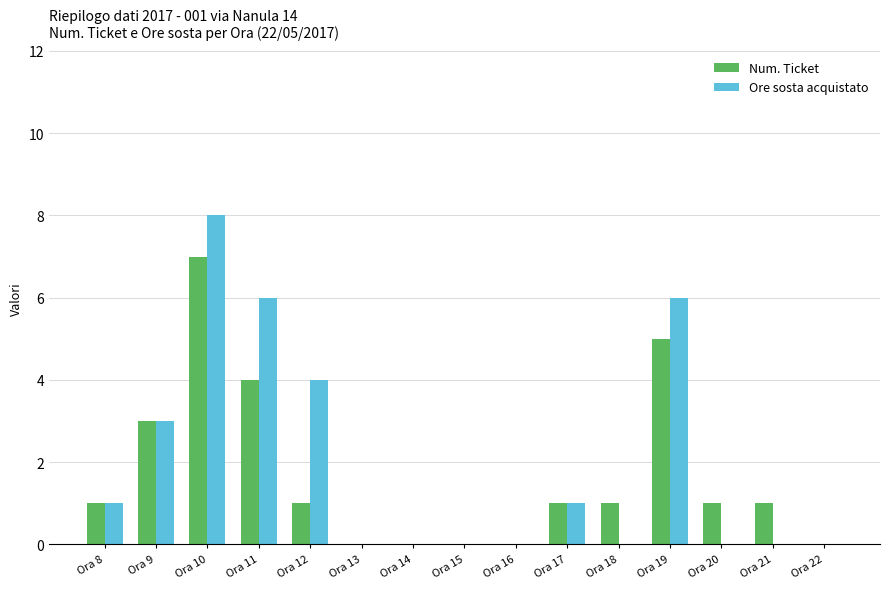

Which series has the largest total across all categories?

Ore sosta acquistato